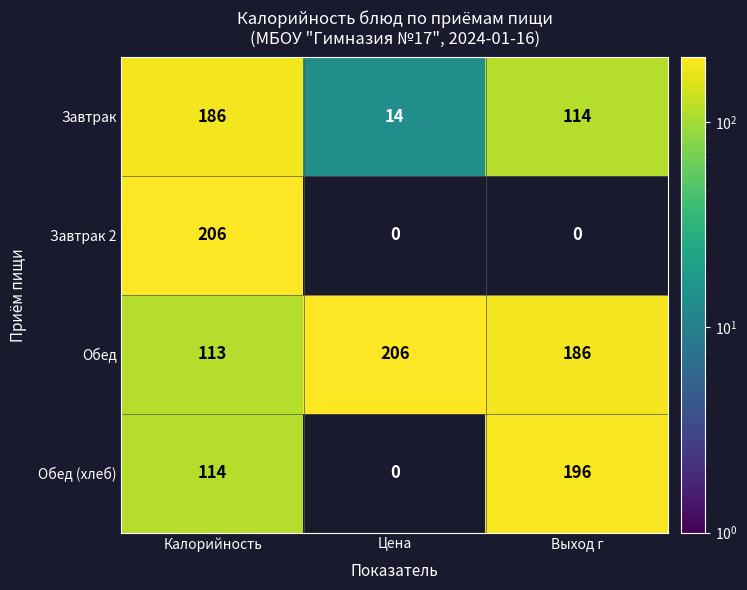

Rank the categories by Завтрак value from lowest to highest.

Цена, Выход г, Калорийность